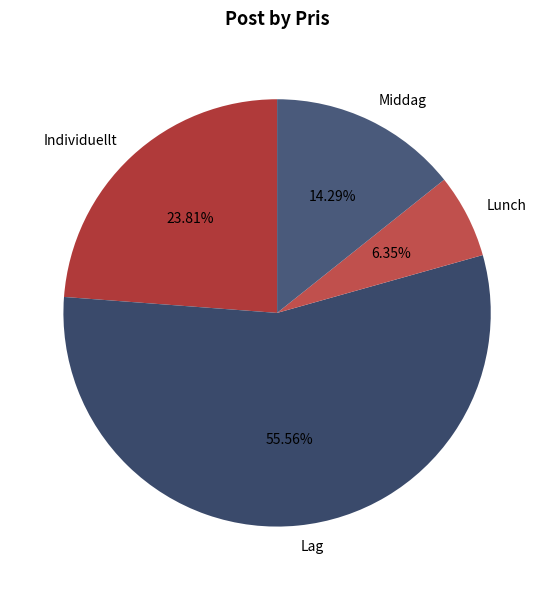

Between Lunch and Middag, which is larger?

Middag